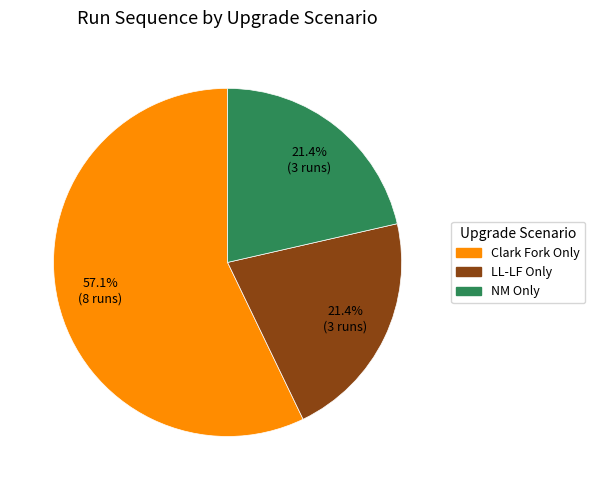

Does any single category account for the majority?

Yes